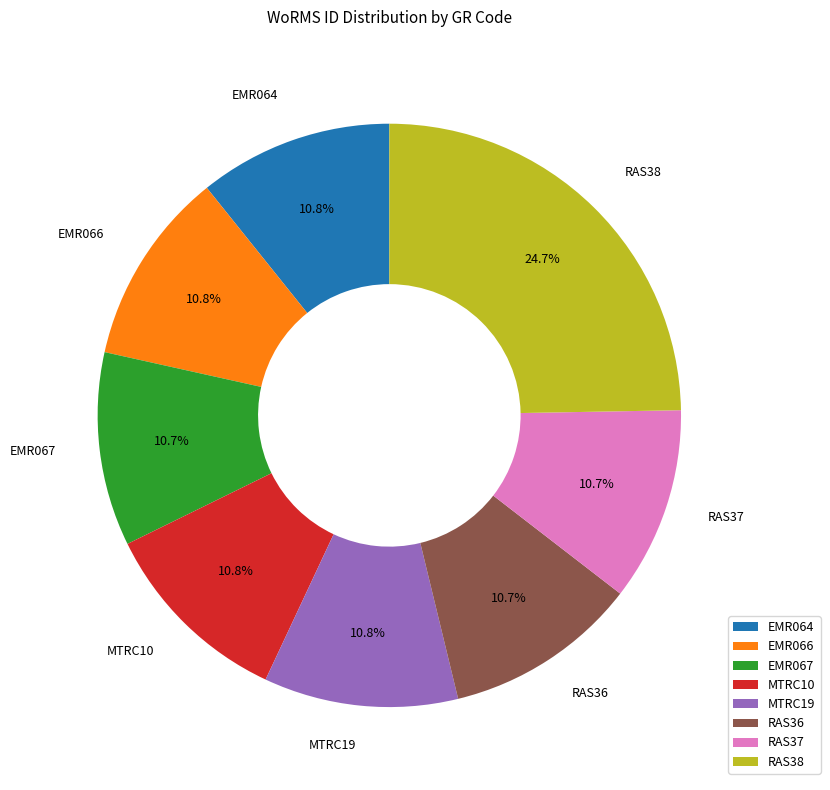

Combined, do MTRC10 and RAS37 account for over 50%?

No